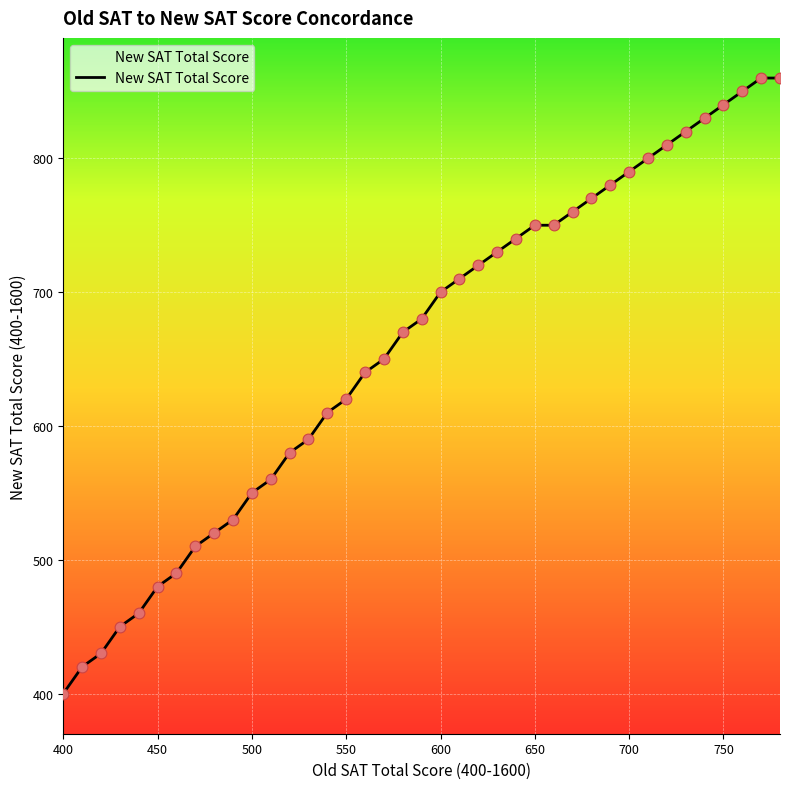

What is the difference between the maximum and minimum values?

460